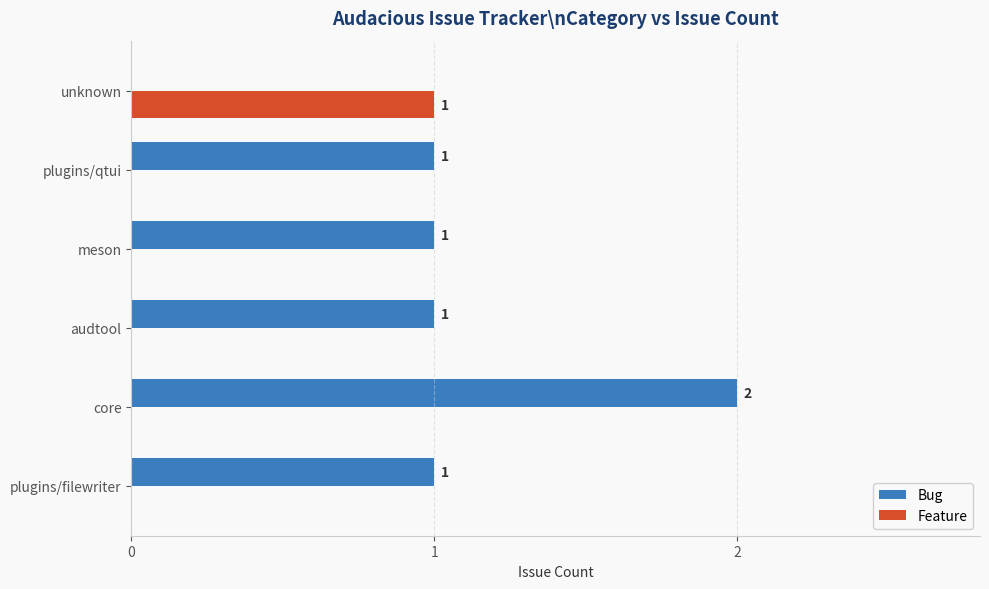

Is the value of Feature at core greater than the value of Bug at core?

No